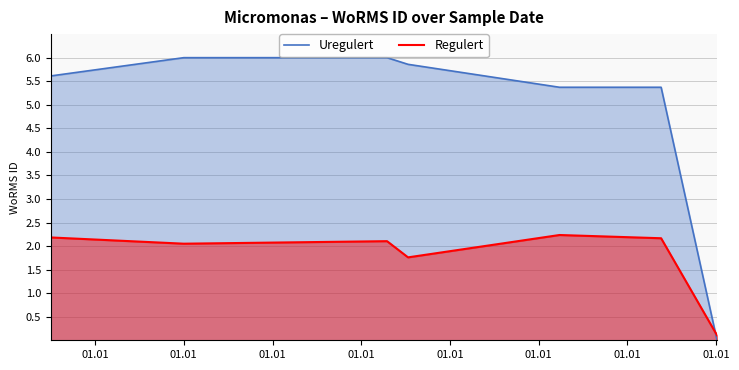

Which series has the largest total across all categories?

Uregulert